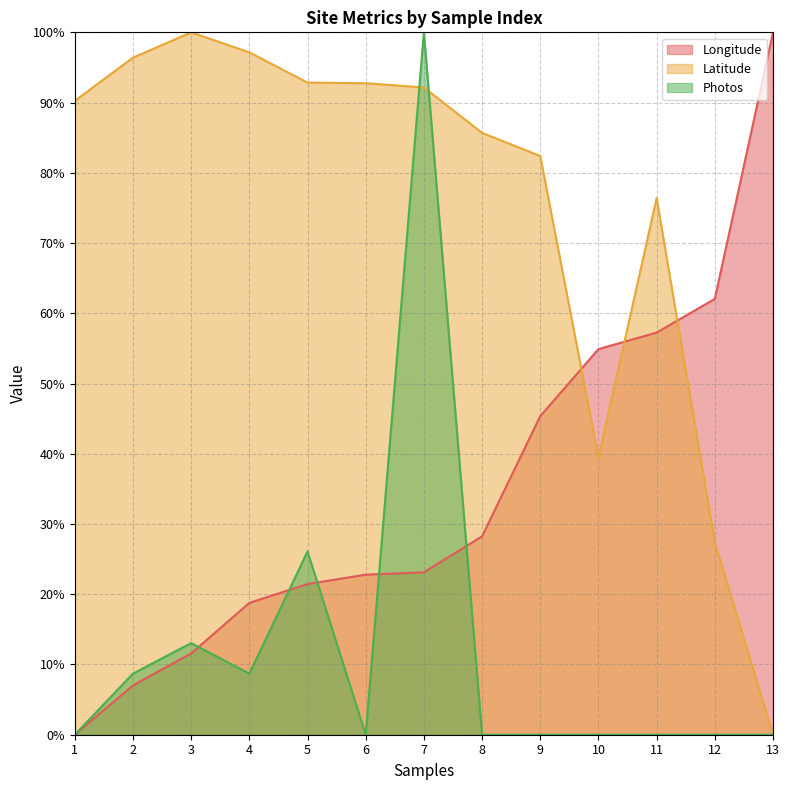

What is the sum of all Photos values?

156.5